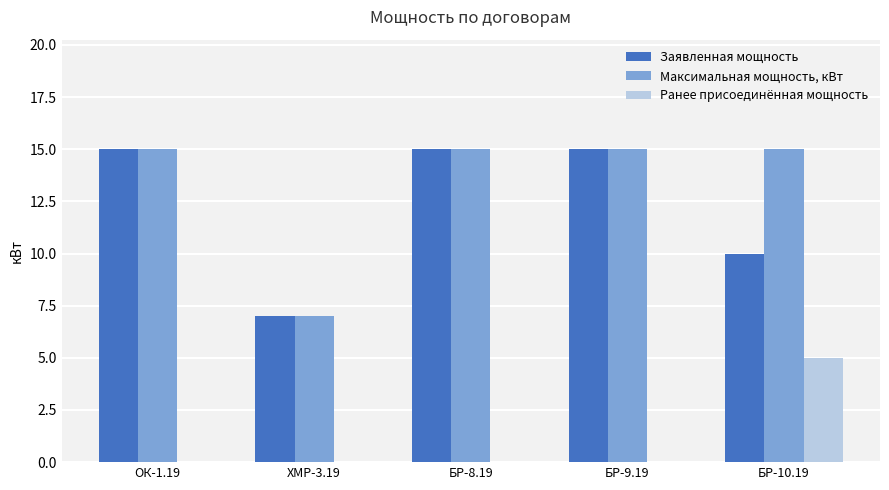

At which label is Заявленная мощность closest to 11?

БР-10.19